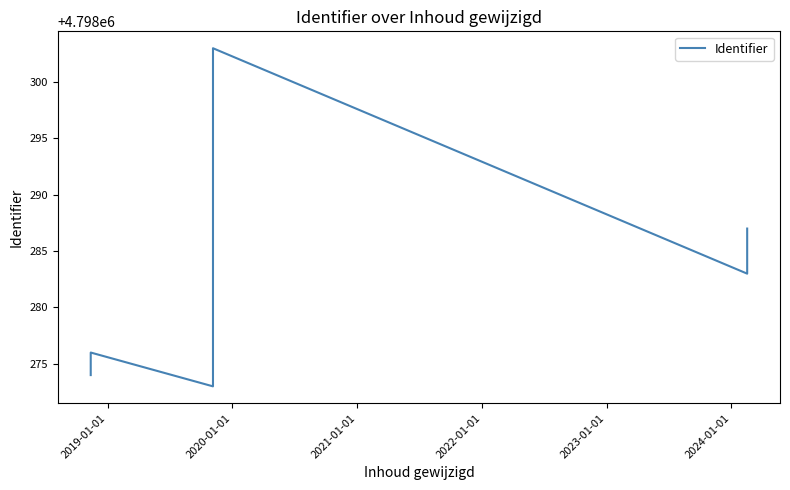

How many interior local peaks (higher than both neighbors) does the data have?

2